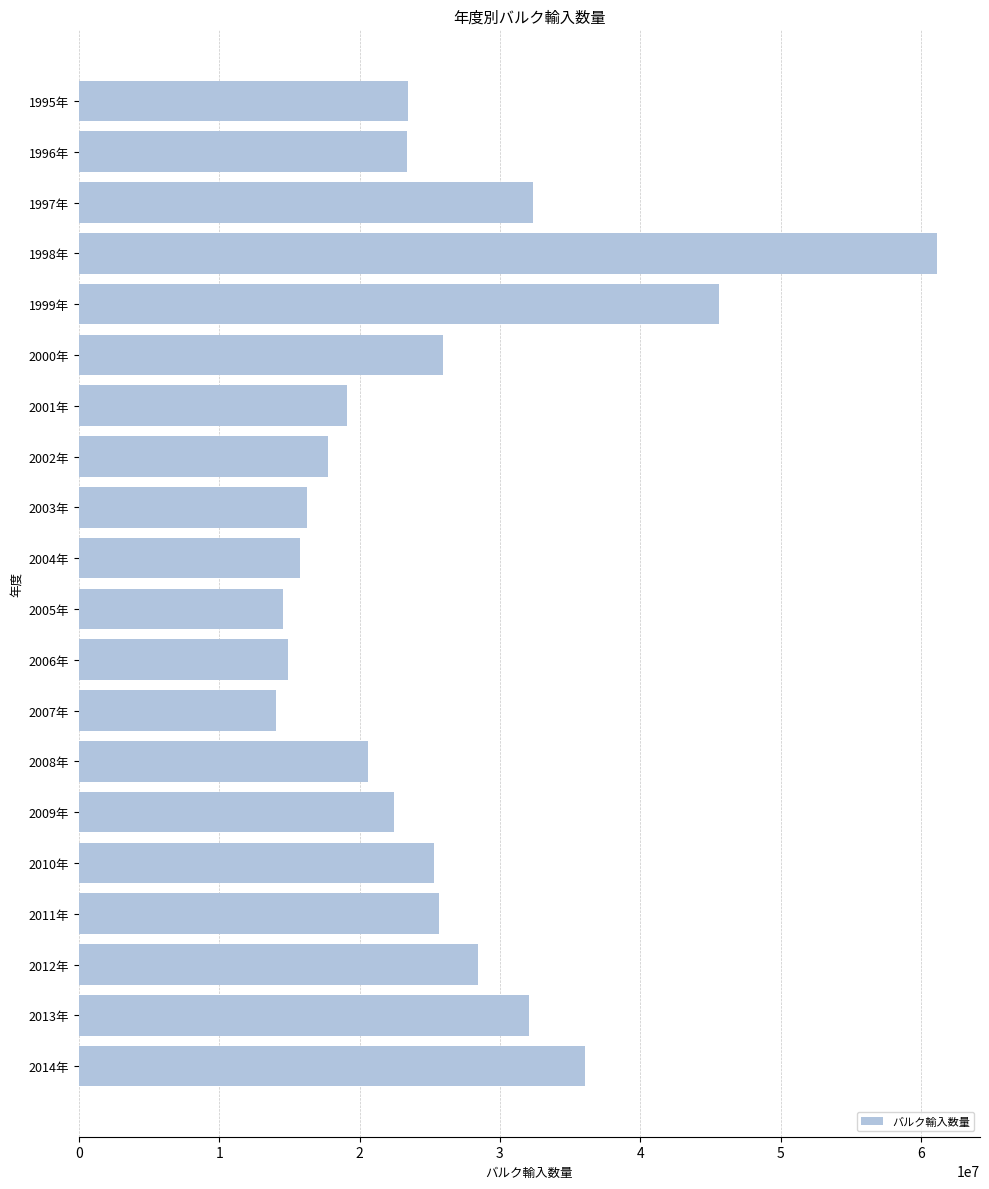

Does the chart contain stacked bars?

No